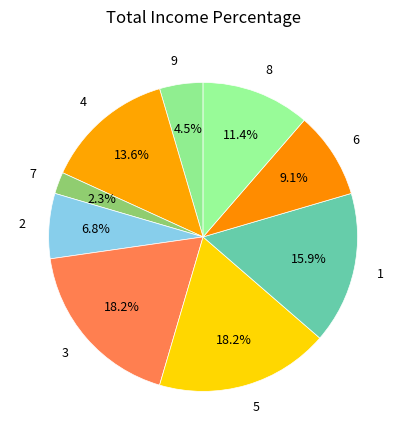

Which has a higher value, 9 or 7?

9